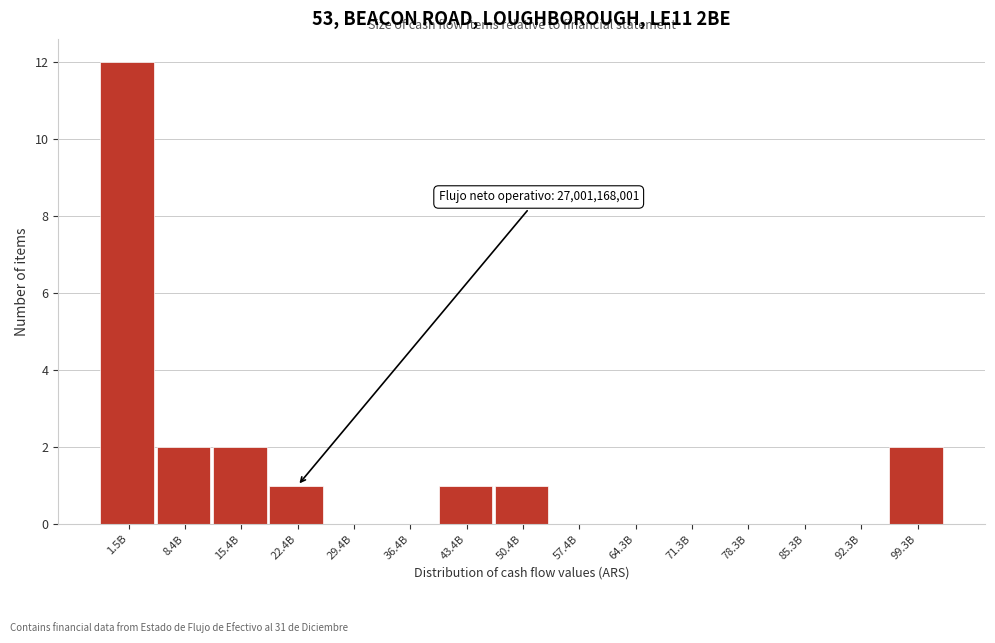

Reading left to right, extract all data points from this chart.

1.5B=12	8.4B=2	15.4B=2	22.4B=1	29.4B=0	36.4B=0	43.4B=1	50.4B=1	57.4B=0	64.3B=0	71.3B=0	78.3B=0	85.3B=0	92.3B=0	99.3B=2